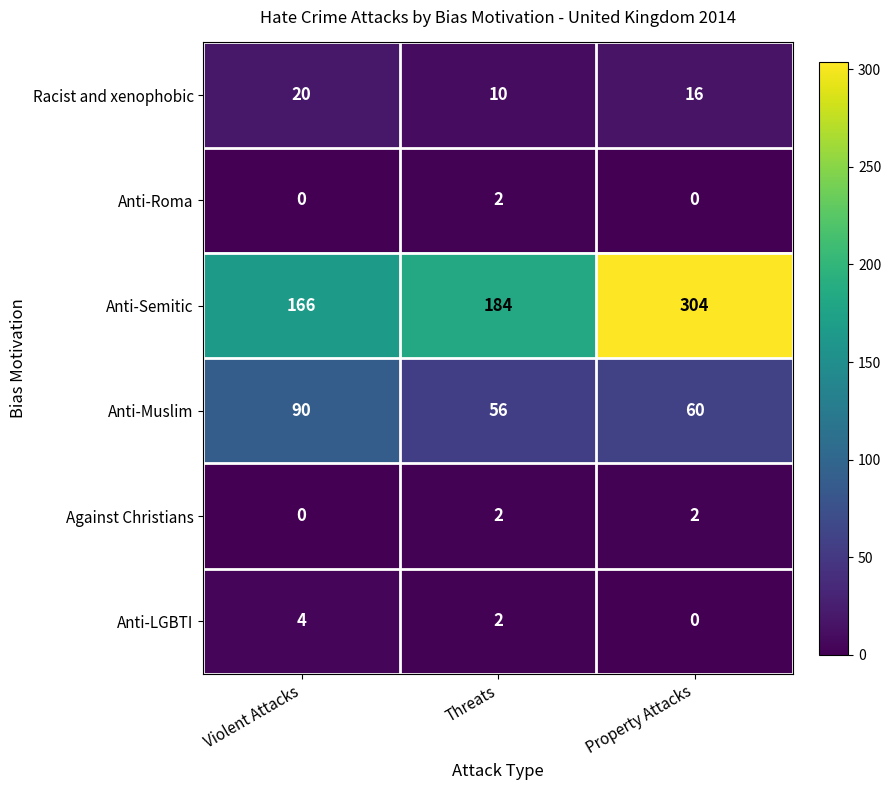

What is the sum of the Racist and xenophobic values at Violent Attacks and Property Attacks?

36